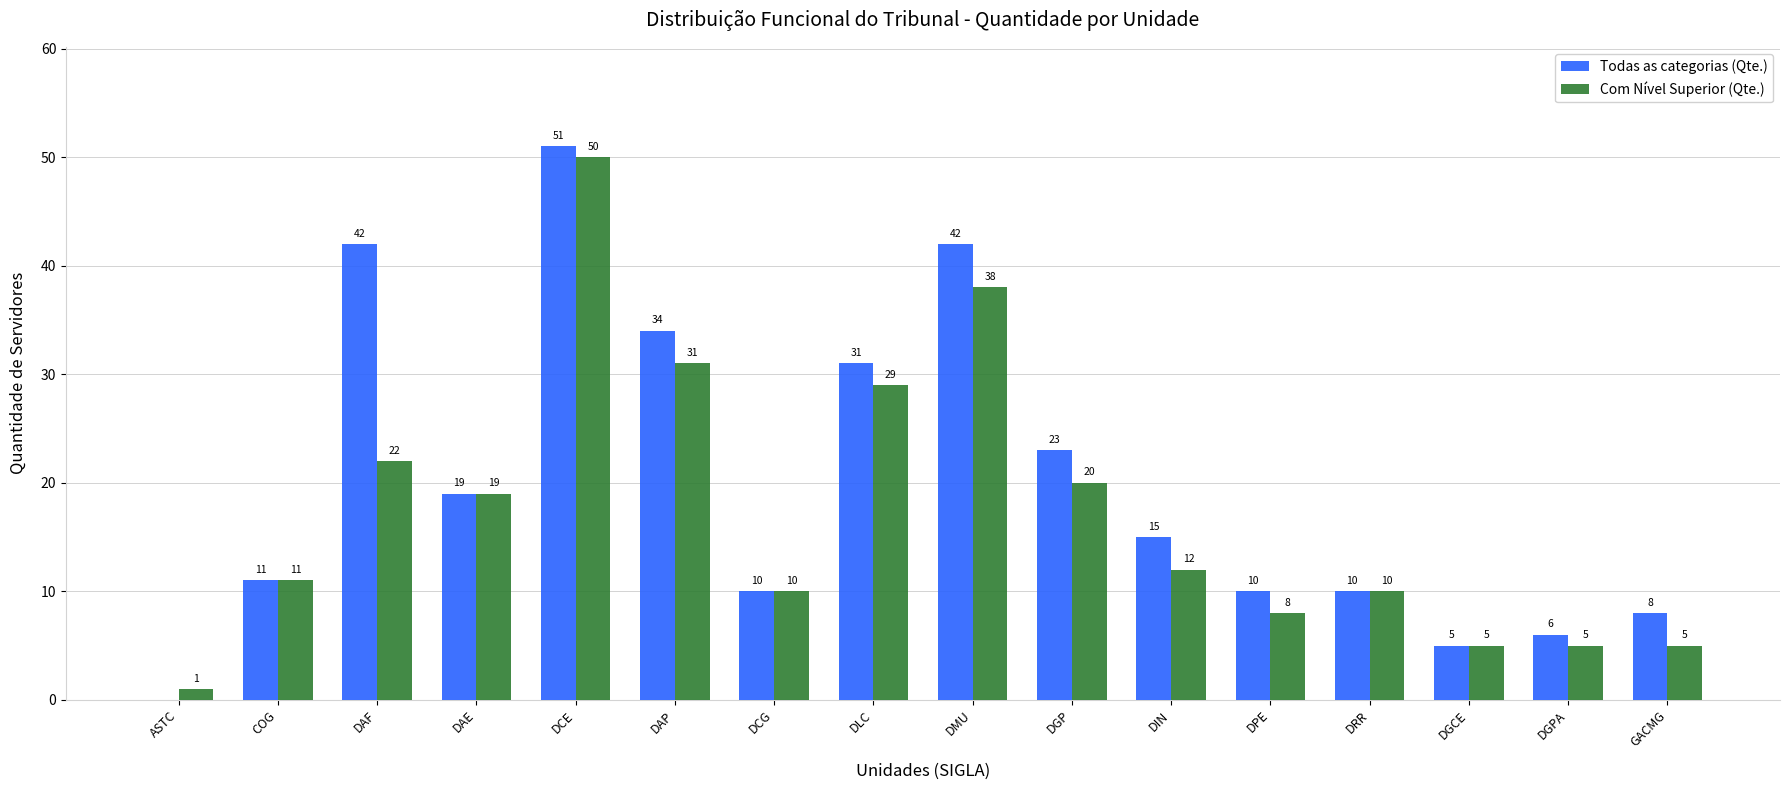

Between DMU and DIN, which series saw the biggest shift?

Todas as categorias (Qte.)